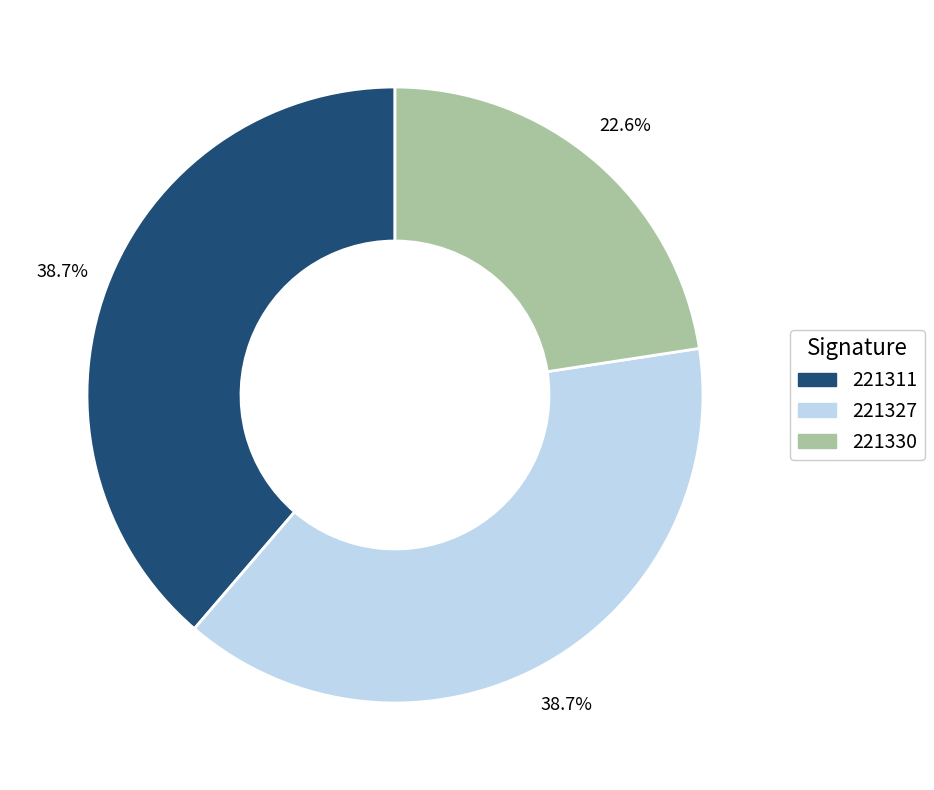

To the nearest percent, what is the combined percentage of 221311 and 221330?

61%